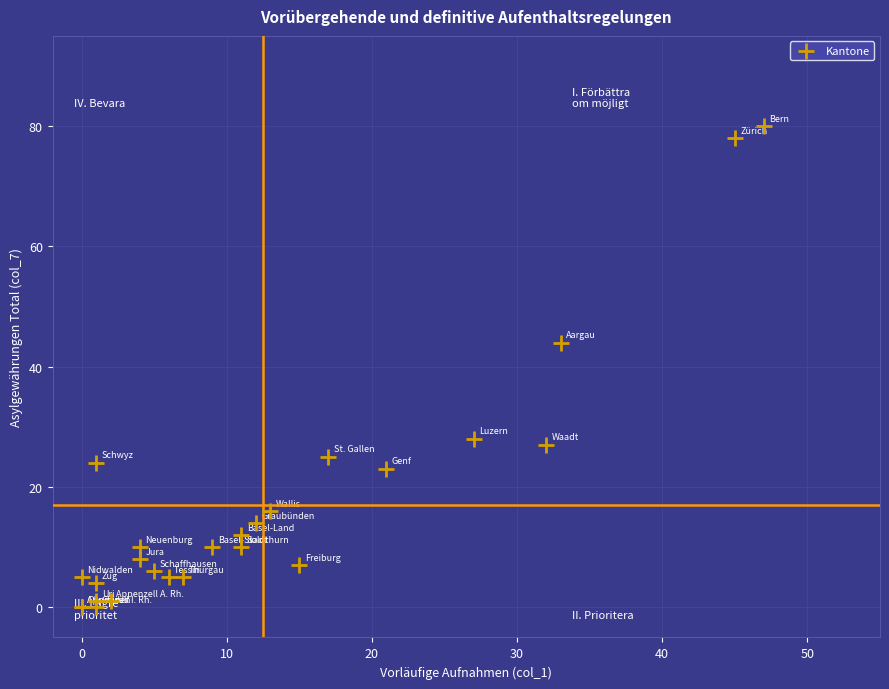

What Y value in the scatter plot is closest to 40?

44